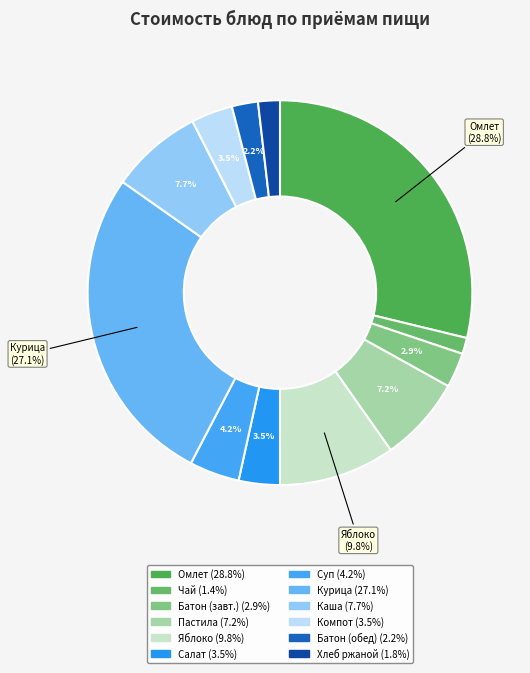

Is there any slice that represents more than half of the pie?

No